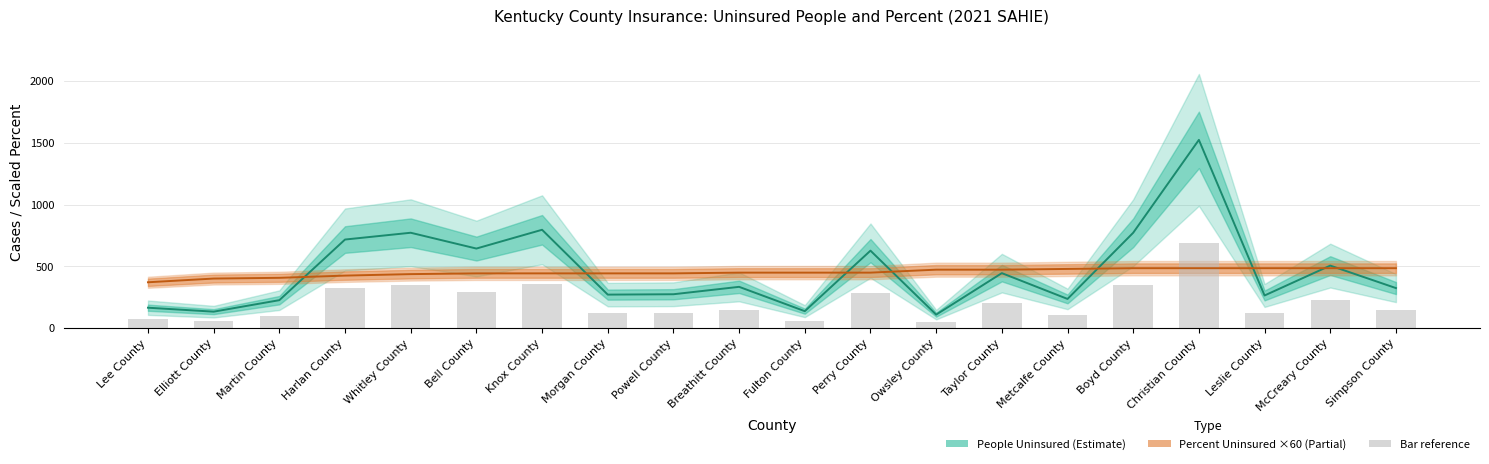

What is the lowest value of the People (Uninsured) series?

110